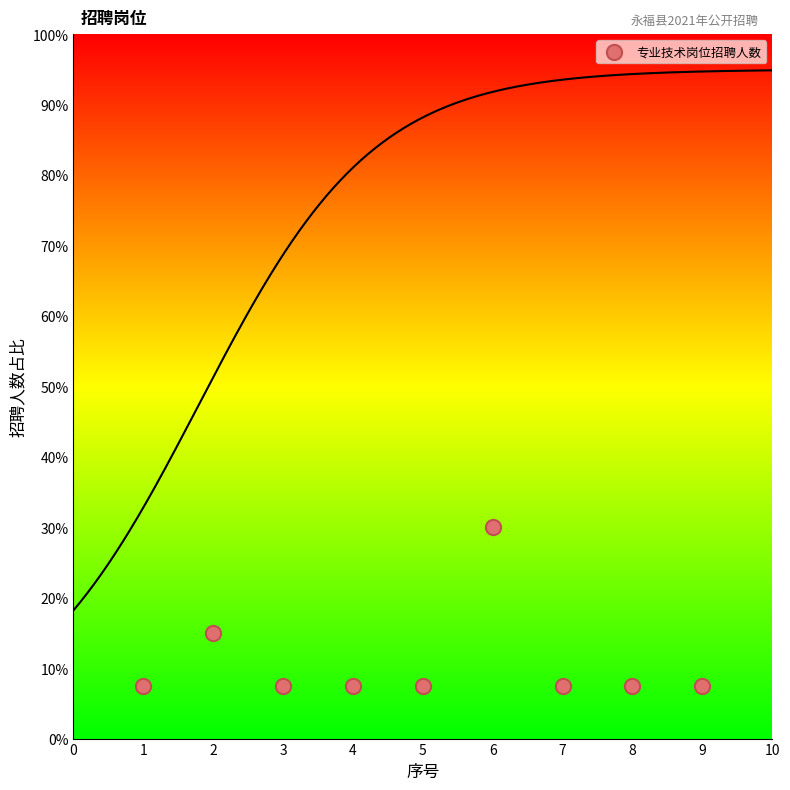

What Y value in the scatter plot is closest to 18?

15.0